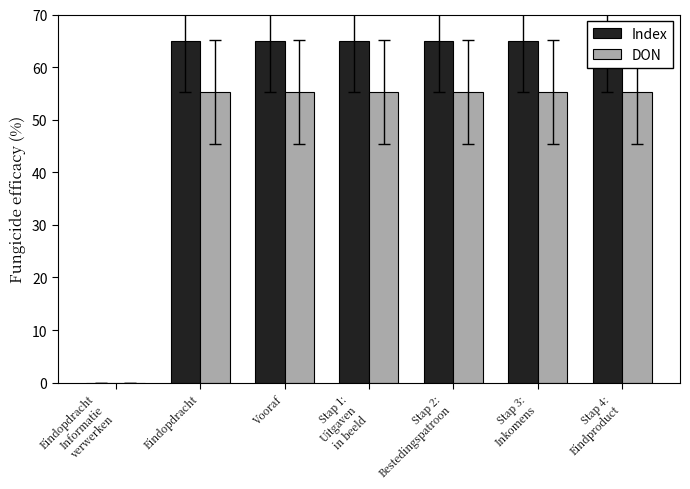

At which label does Index reach its minimum?

Eindopdracht
Informatie
verwerken